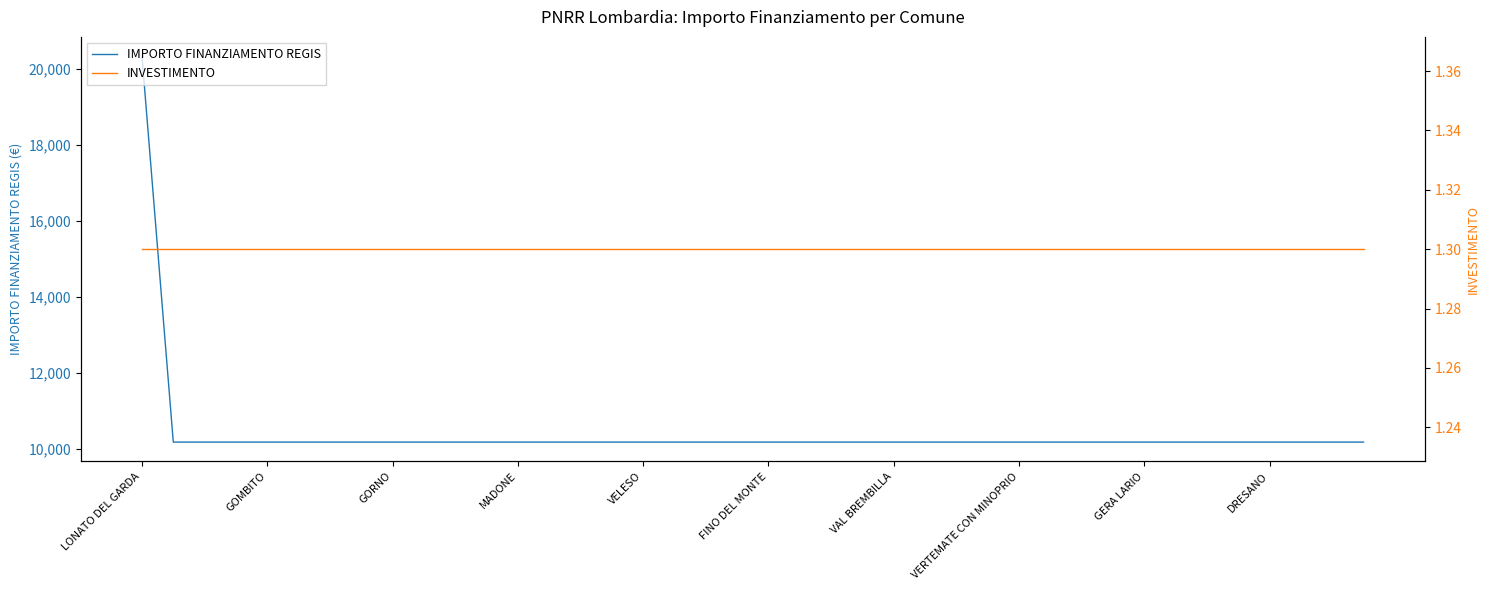

How many lines are shown in the chart?

2